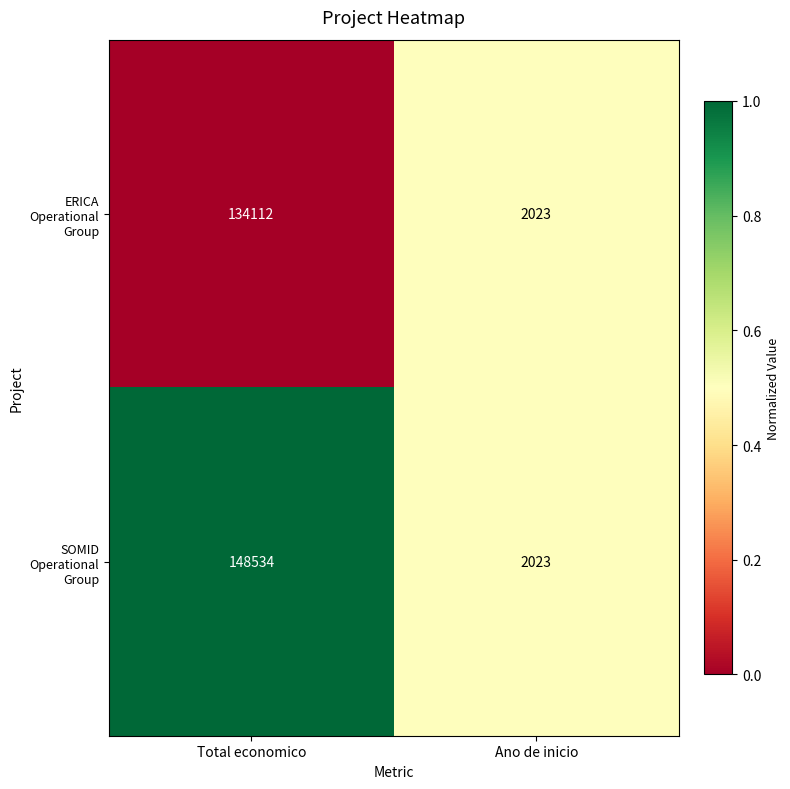

What is the spread (max minus min) of values at Total economico?

14422